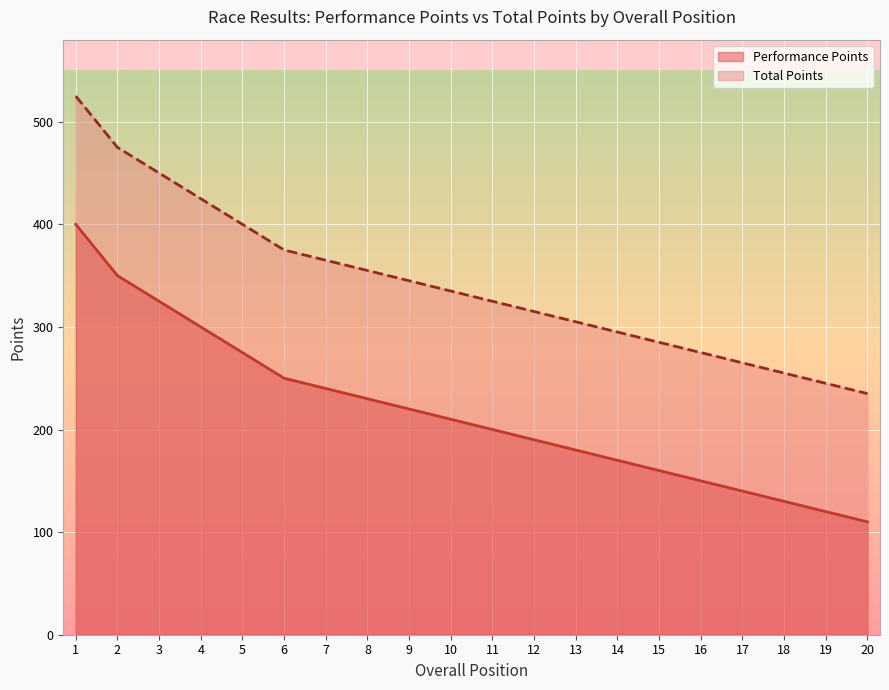

What is the average value of the Total Points series?

342